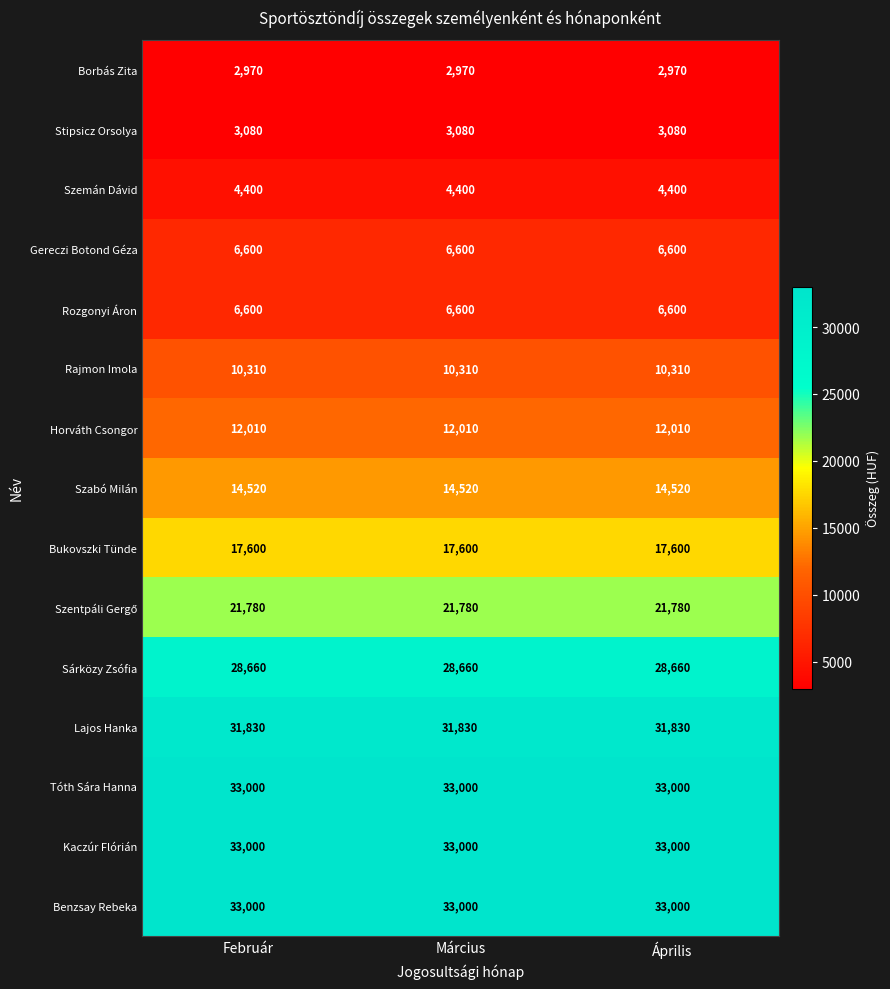

Is it true that Sárközy Zsófia equals 28660 at Február?

True